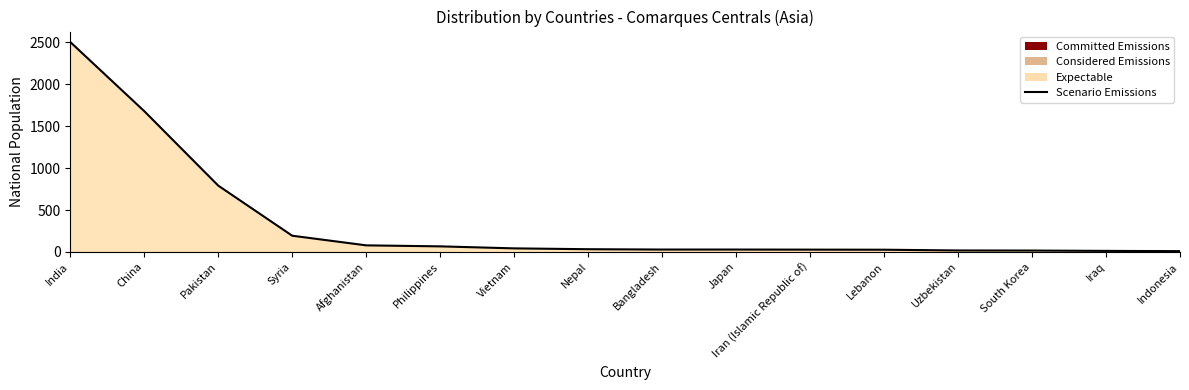

At which category does the chart reach its peak across all series?

India